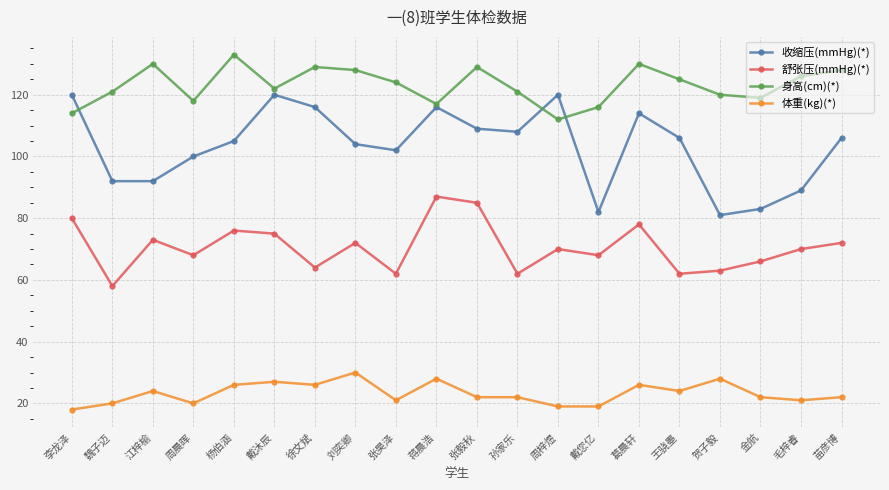

At which label does 舒张压(mmHg)(*) first exceed 70?

李龙泽